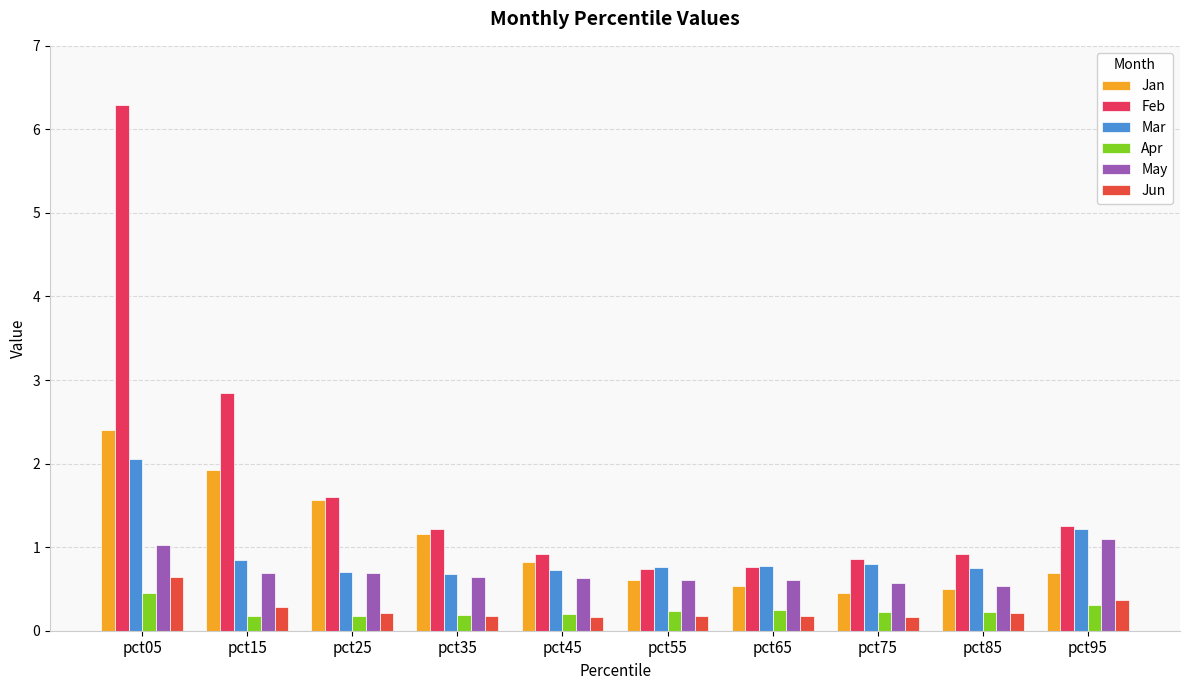

True or false: Jan has a value of 1.0 at pct55.

False